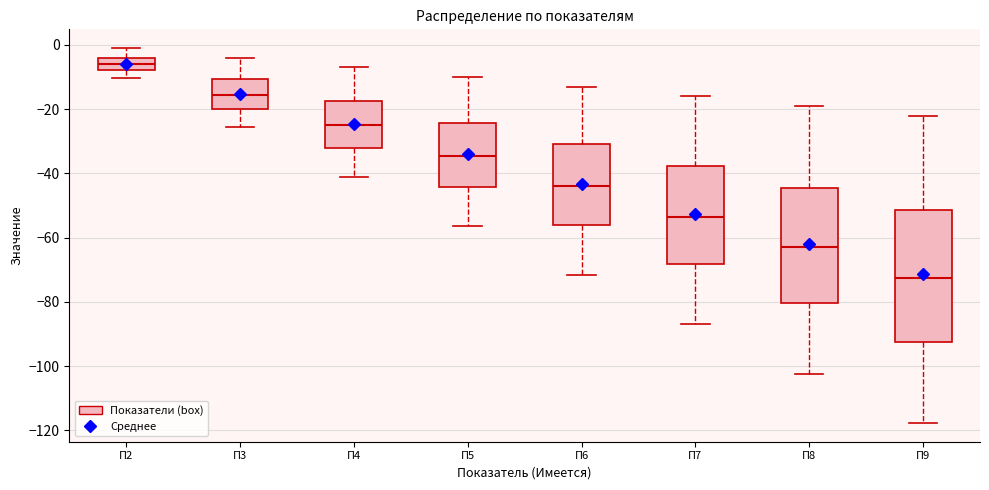

Reading left to right, transcribe this box plot: for each box, give where its median line is, the range the box spans, and where its two whiskers end, as read against the y-axis. The values are not printed on the chart, so give them approximately, as read against the axis.

П2: median -6, box -8 to -4, whiskers -10 to 0
П3: median -16, box -20 to -10, whiskers -26 to -4
П4: median -24, box -32 to -18, whiskers -40 to -6
П5: median -34, box -44 to -24, whiskers -56 to -10
П6: median -44, box -56 to -30, whiskers -72 to -12
П7: median -54, box -68 to -38, whiskers -86 to -16
П8: median -62, box -80 to -44, whiskers -102 to -18
П9: median -72, box -92 to -52, whiskers -118 to -22